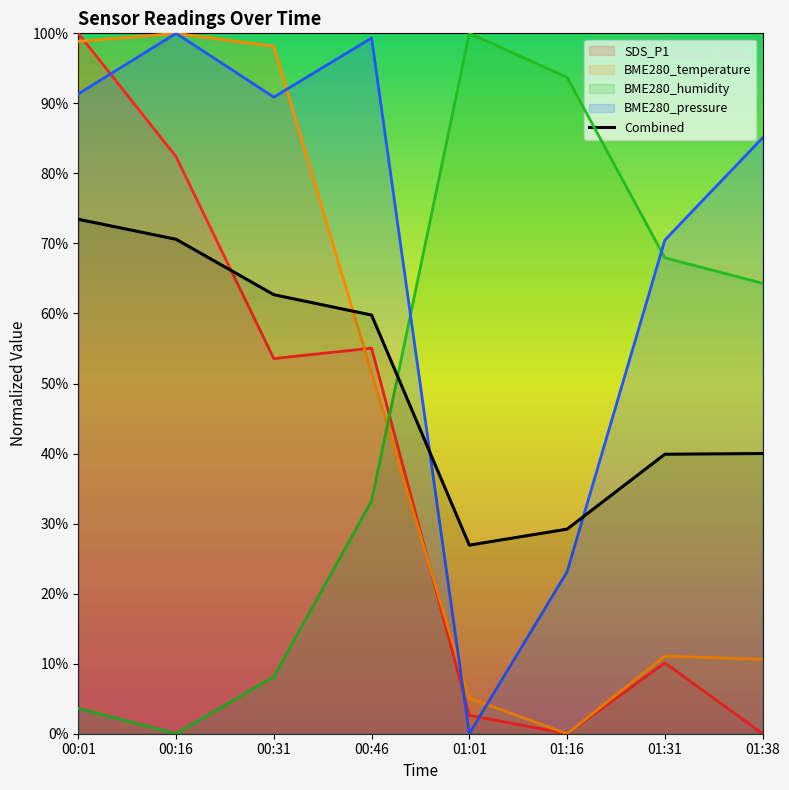

What is the difference between the maximum and minimum values in the BME280_humidity series?

100.0